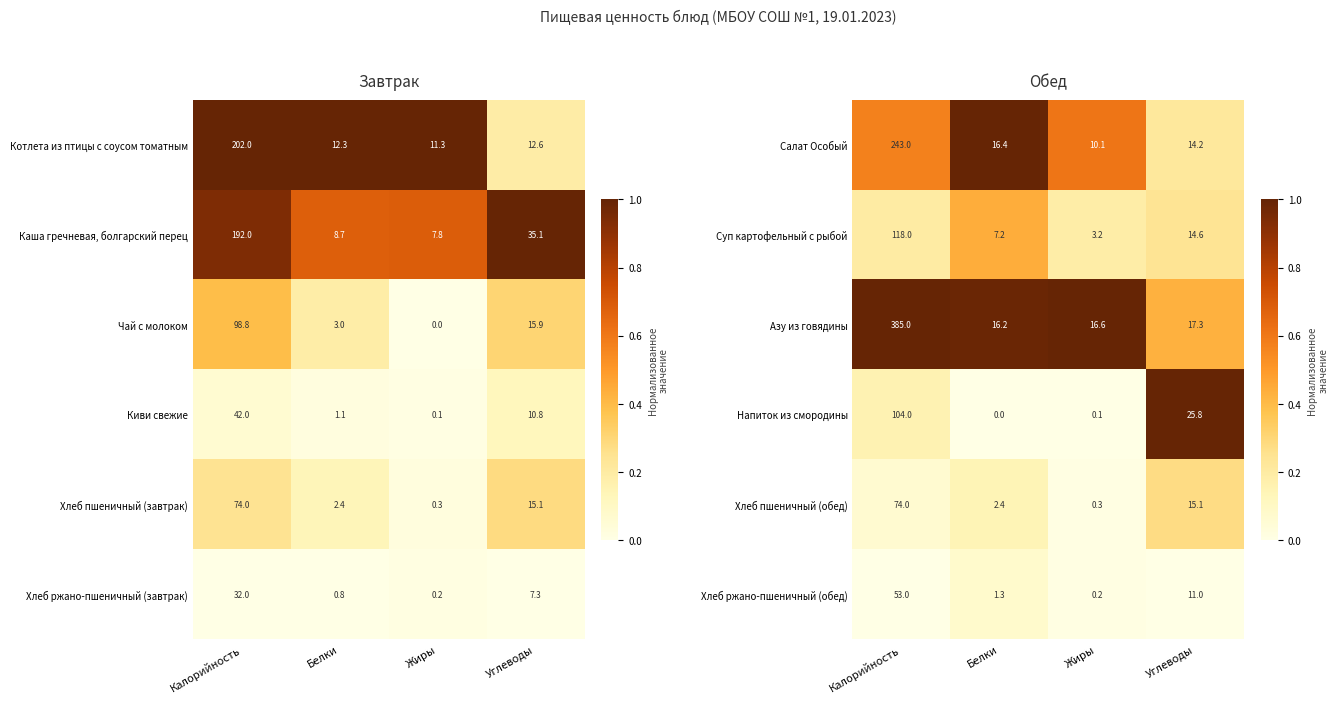

The value of Салат Особый at Калорийность is 0.8. True or false?

False